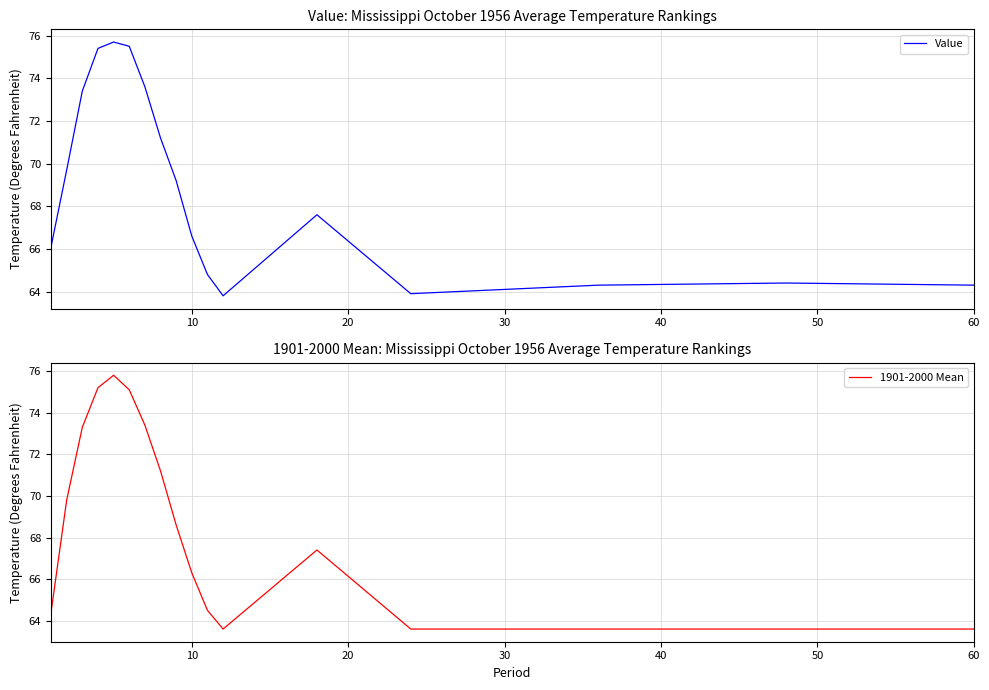

Is this an area chart (filled region under the line)?

No